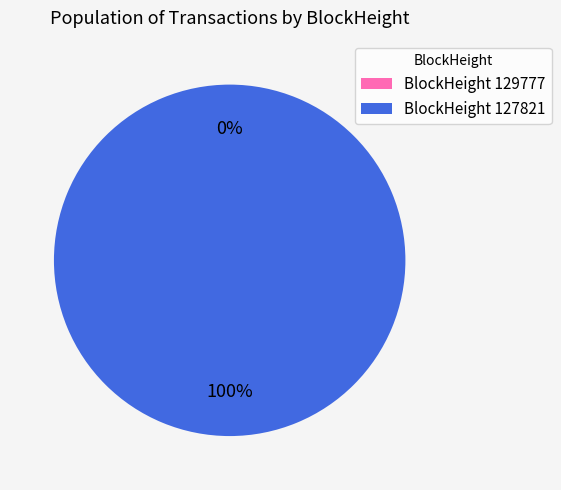

What is the largest slice in the pie chart?

127821